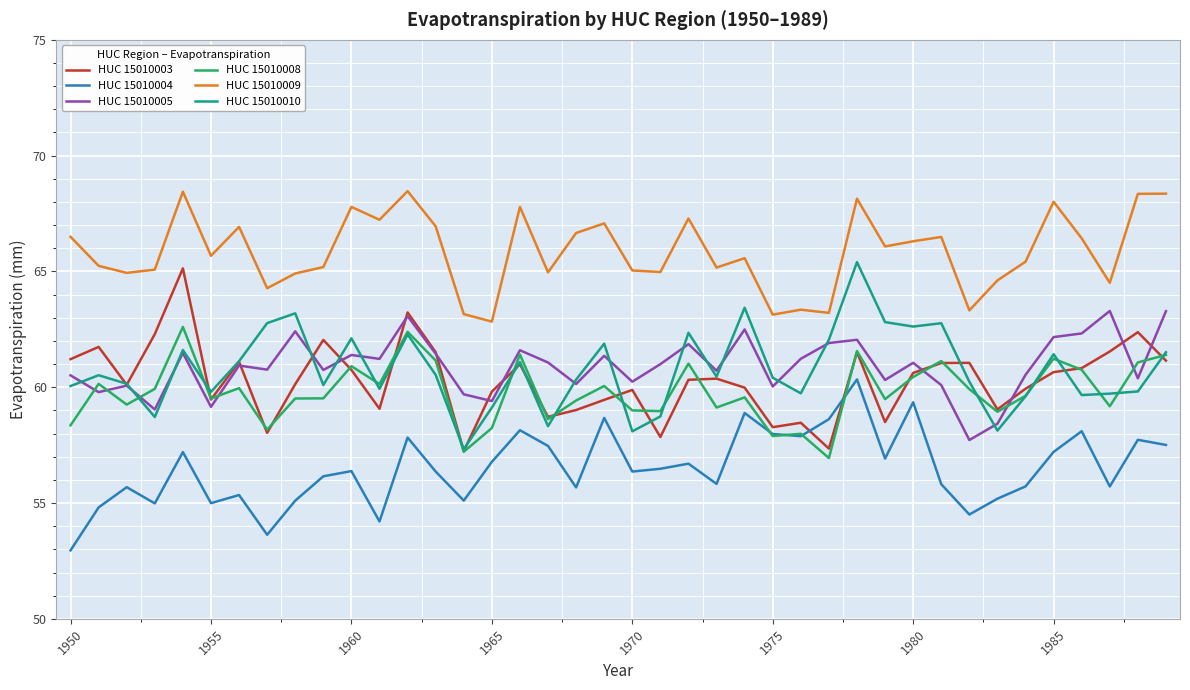

In HUC 15010005, how many points are lower than both neighbors (excluding endpoints)?

14